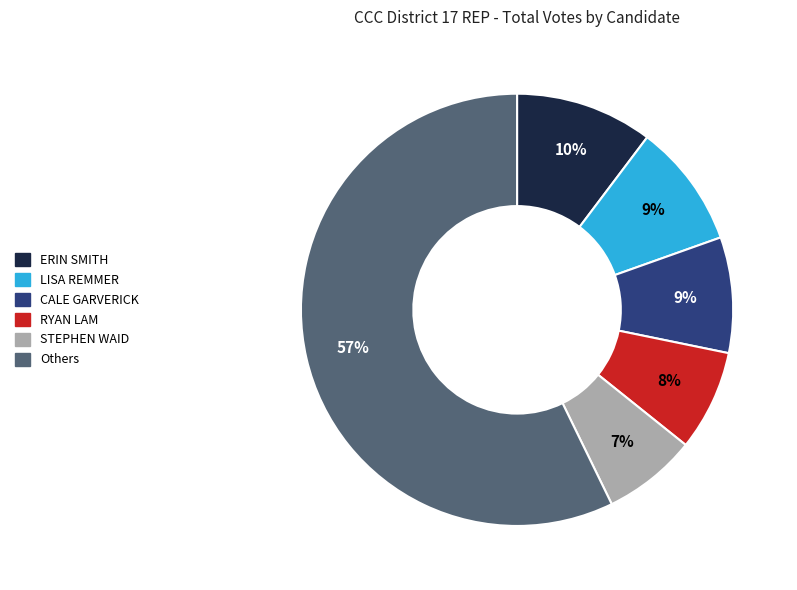

Which has a higher value, STEPHEN WAID or CALE GARVERICK?

CALE GARVERICK